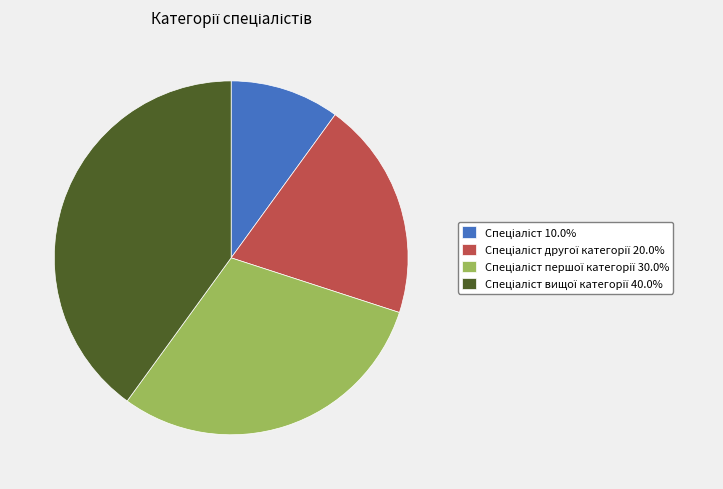

Is there a majority slice in this chart?

No